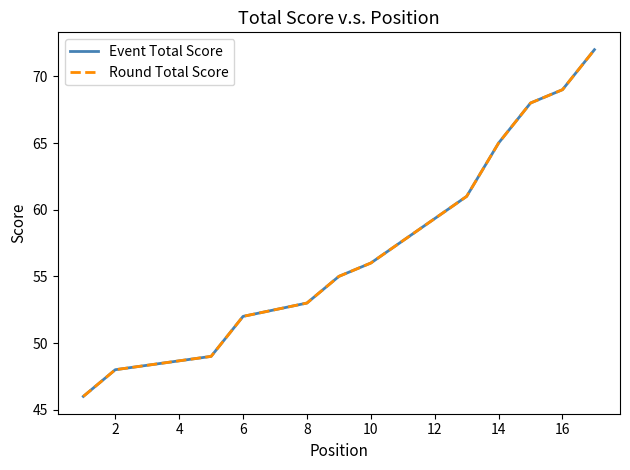

How many lines are shown in the chart?

2